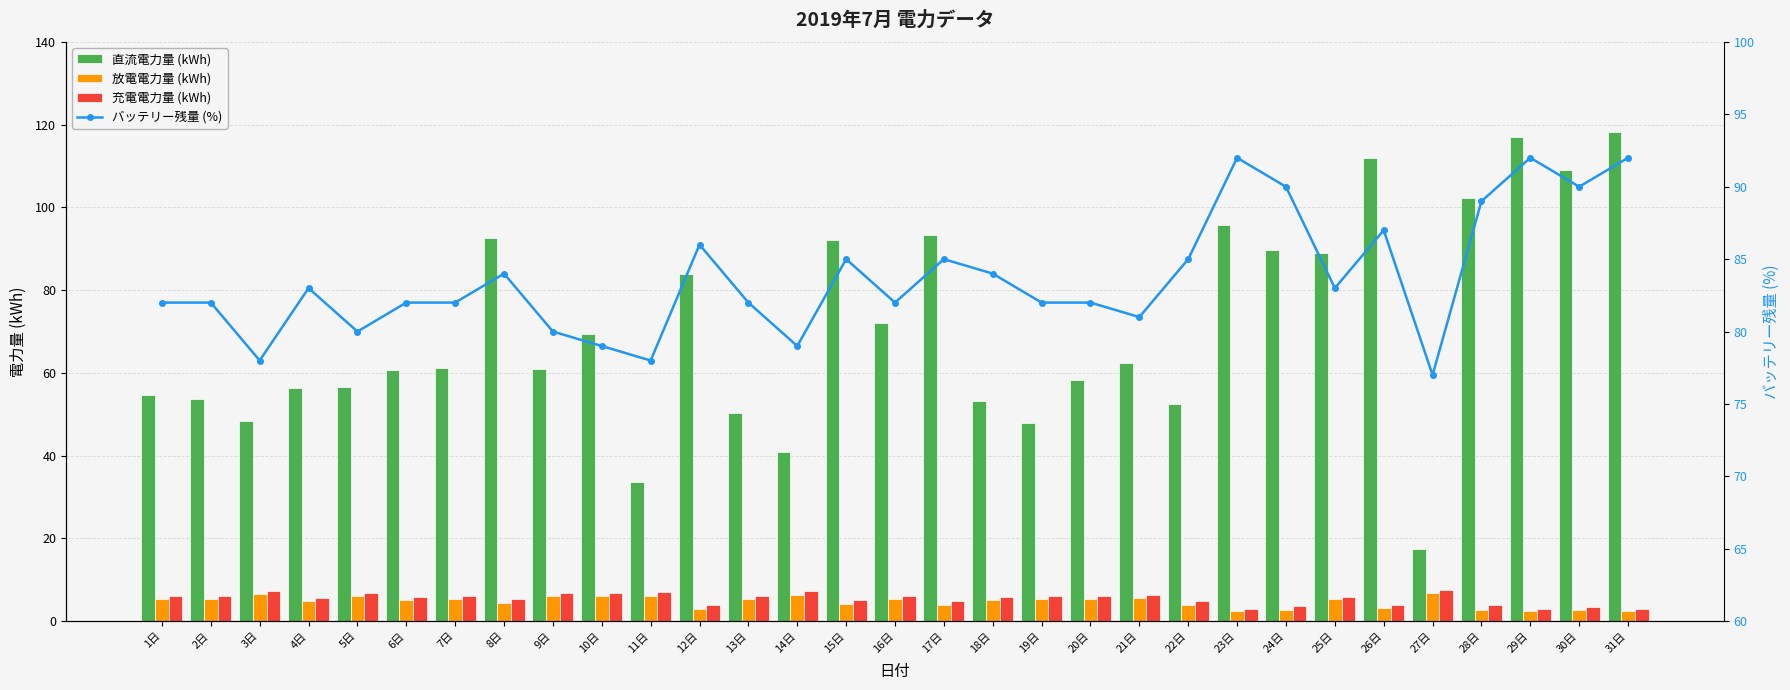

Which series has the largest range (max minus min)?

直流電力量 (kWh)